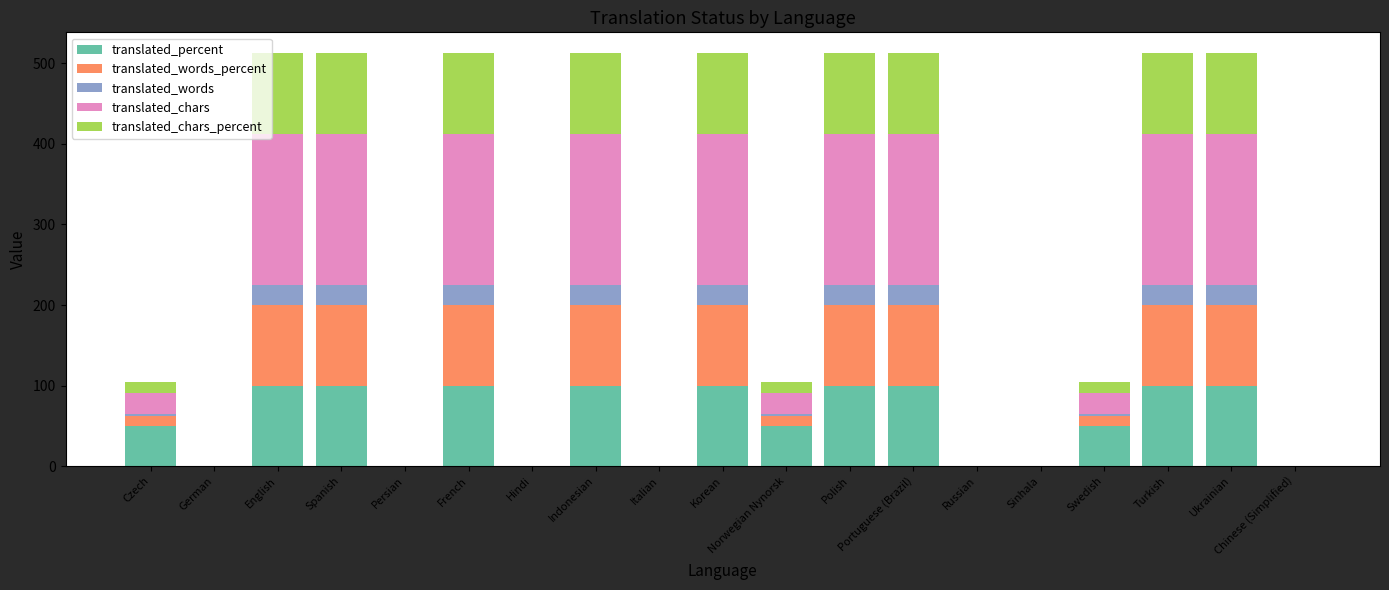

Count the translated_percent values in the range 0 to 100.

19